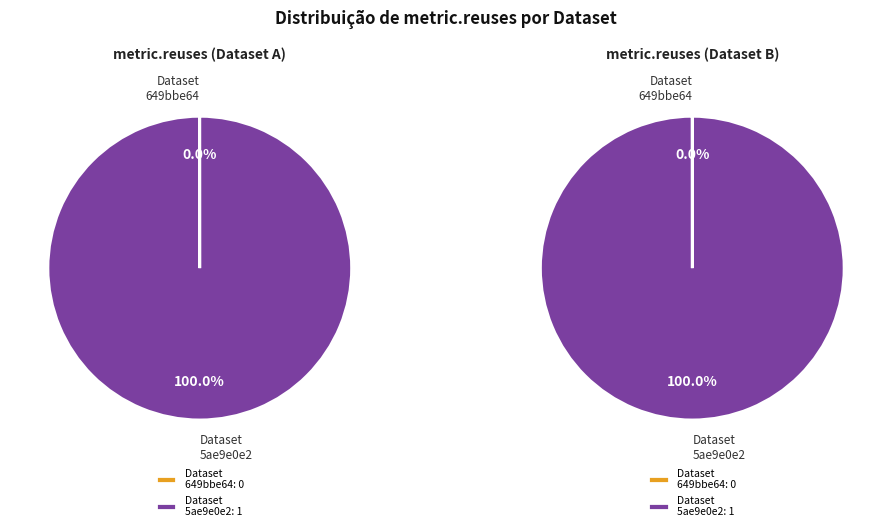

Which has a higher value, 5ae9e0e2c8d8c9146b44ccf3 or 649bbe64078190f899e771a4?

5ae9e0e2c8d8c9146b44ccf3